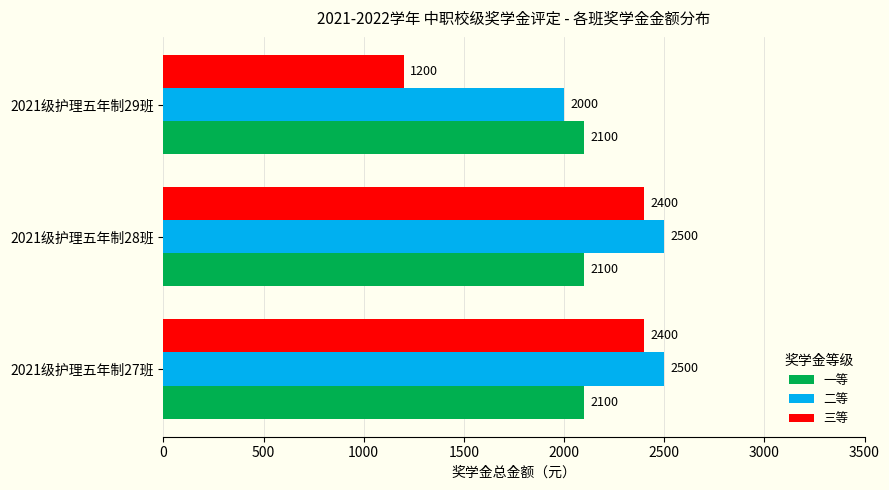

True or false: 一等 has a value of 2100 at 2021级护理五年制27班.

True